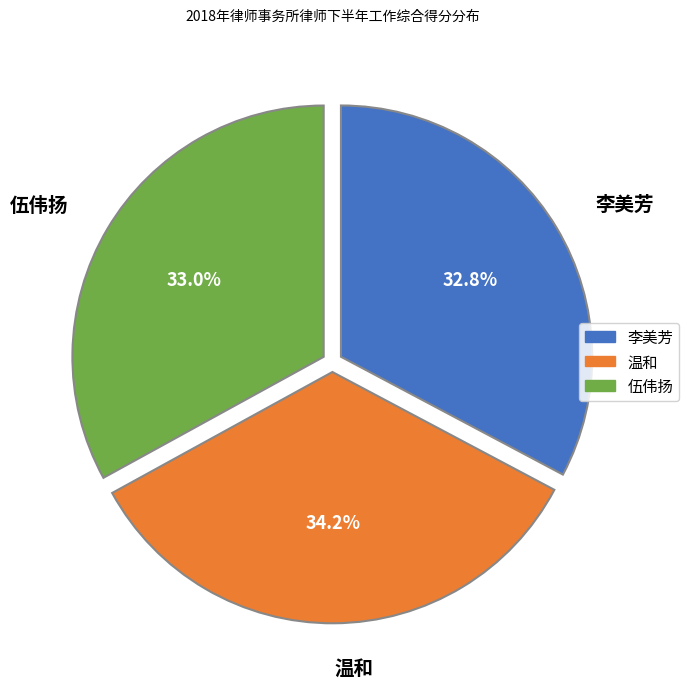

What portion of the pie excludes 伍伟扬?

67.0%